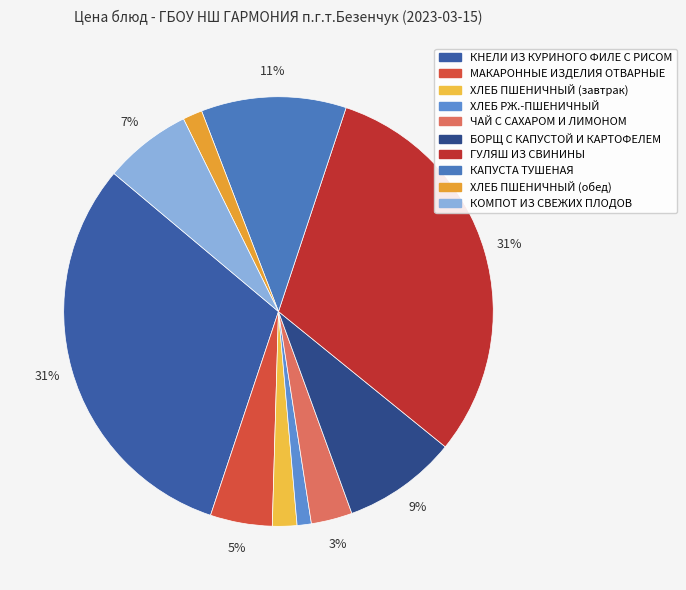

True or false: ГУЛЯШ ИЗ СВИНИНЫ accounts for 36% of the total.

False